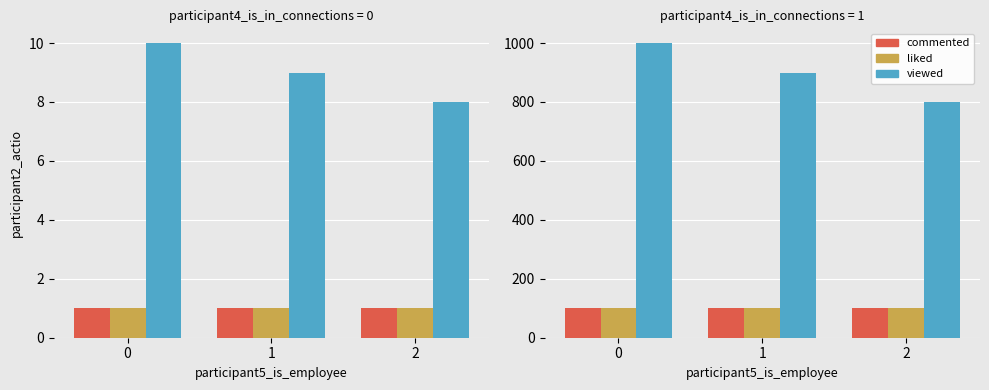

How many bars are there in each group?

3